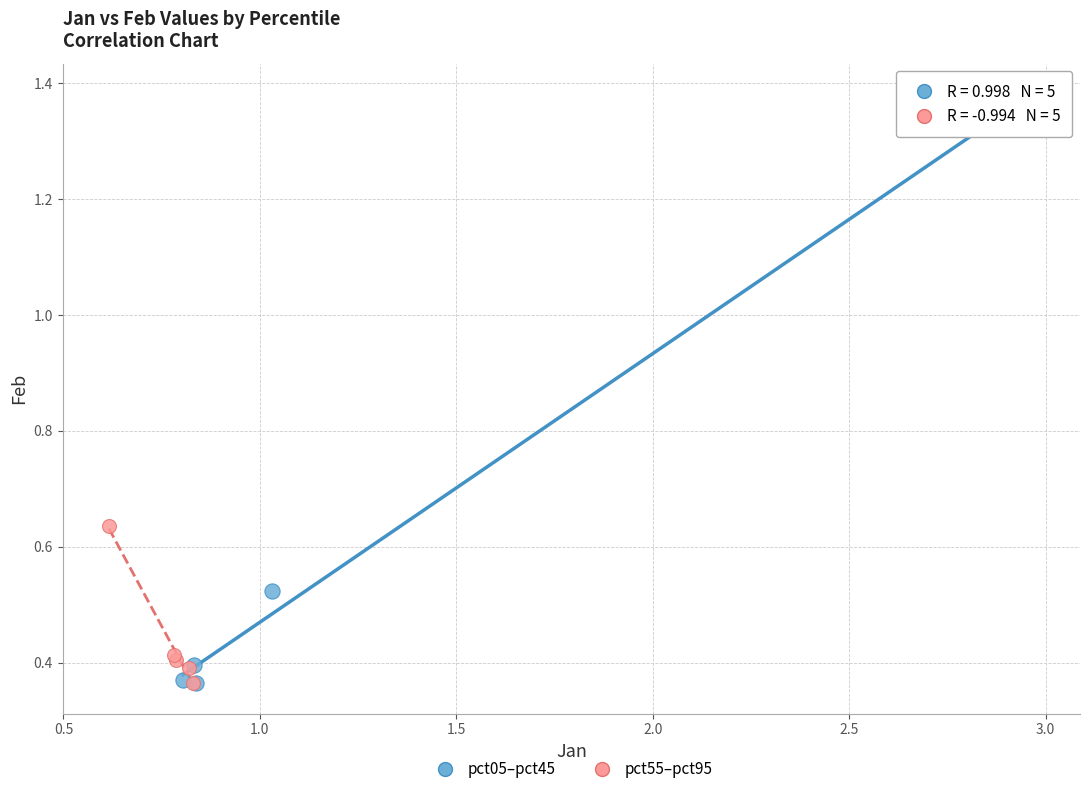

Which series reaches the maximum Y coordinate?

pct05–pct45